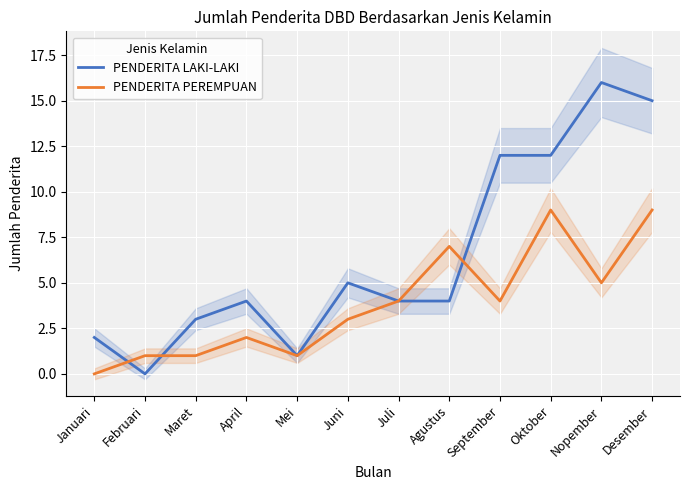

At which label is PENDERITA PEREMPUAN closest to 4?

Juli